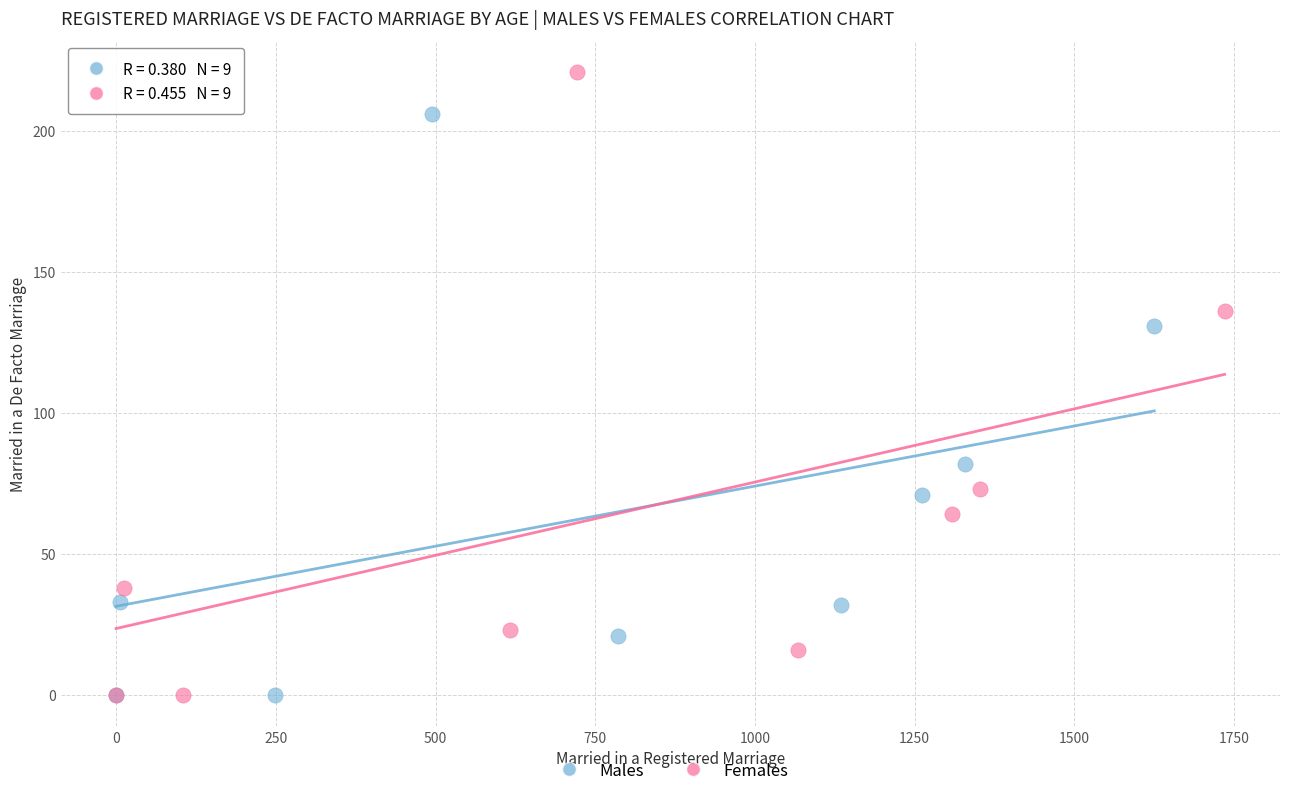

Which series reaches the maximum Y coordinate?

Females